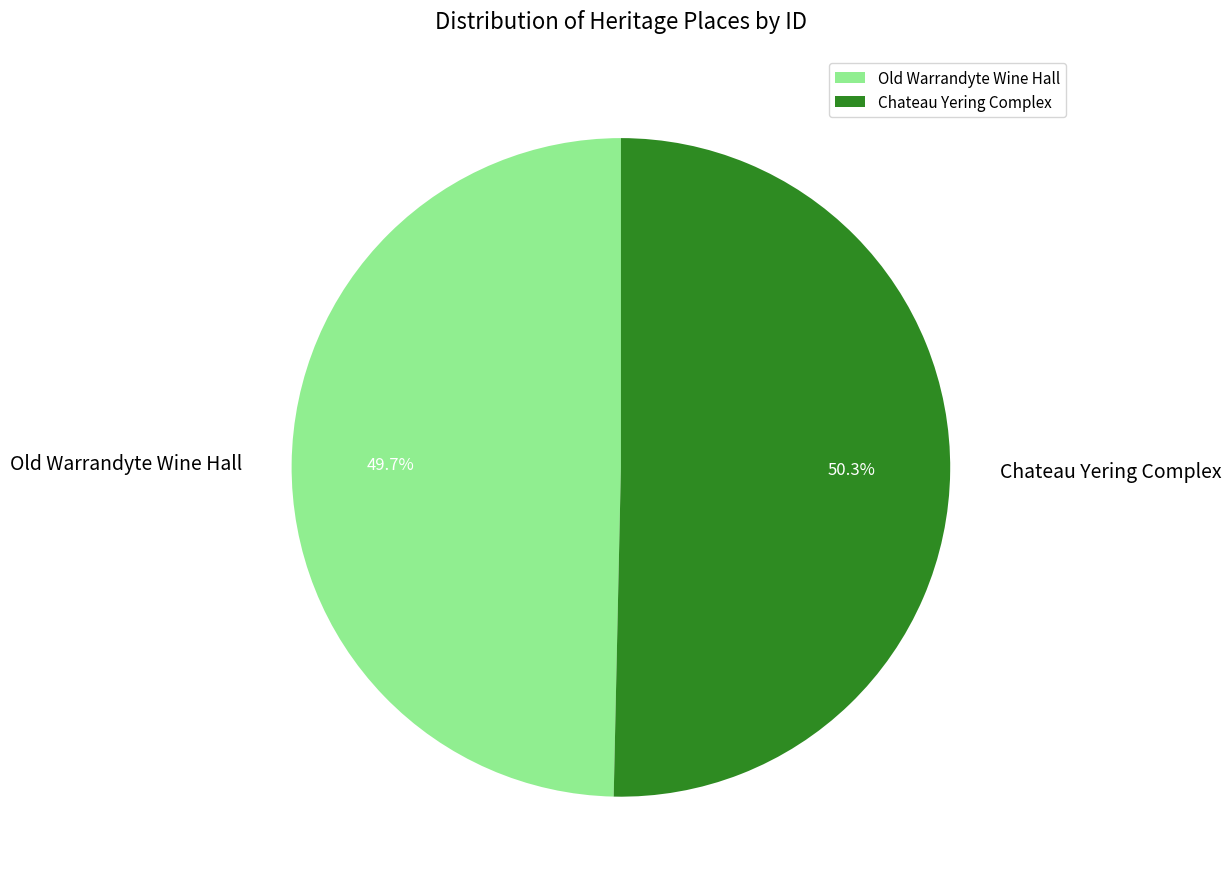

Does Old Warrandyte Wine Hall account for over 50% of the chart?

No